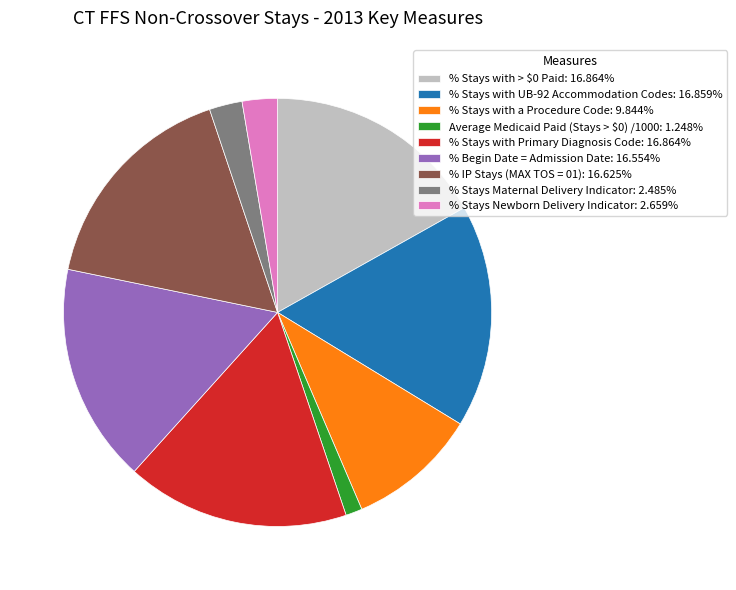

Is there any slice that represents more than half of the pie?

No